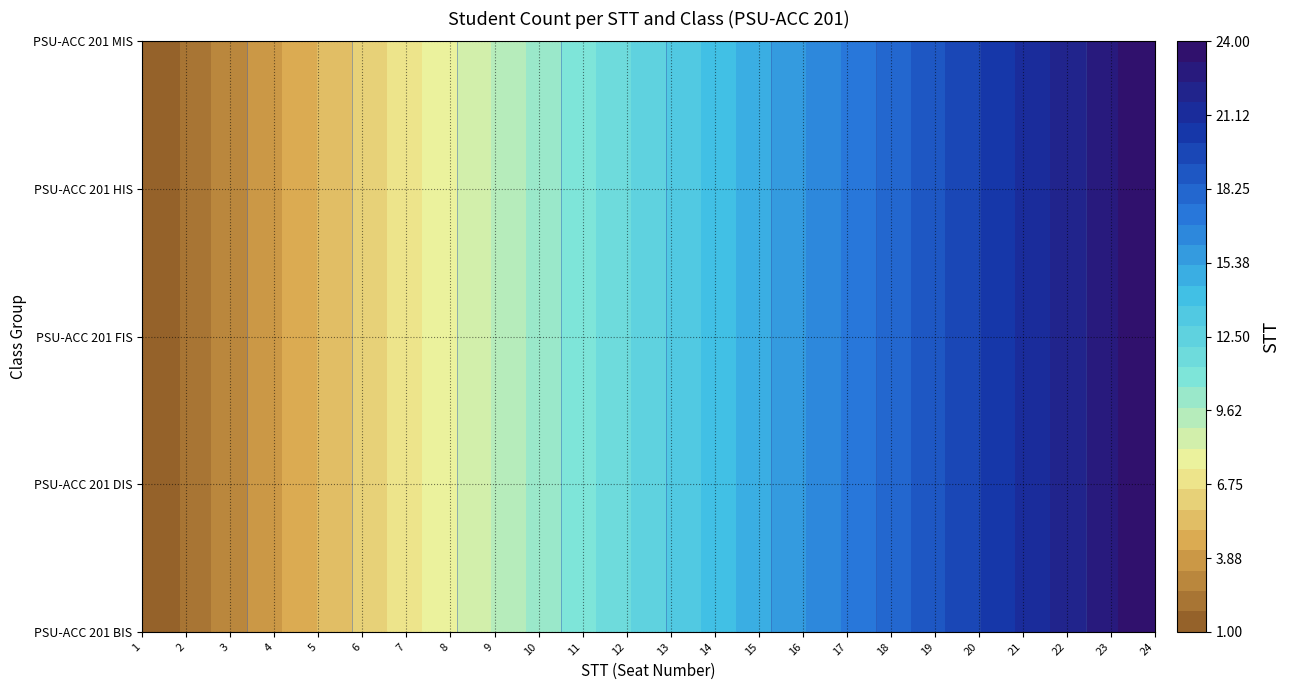

What is the smallest value displayed?

1